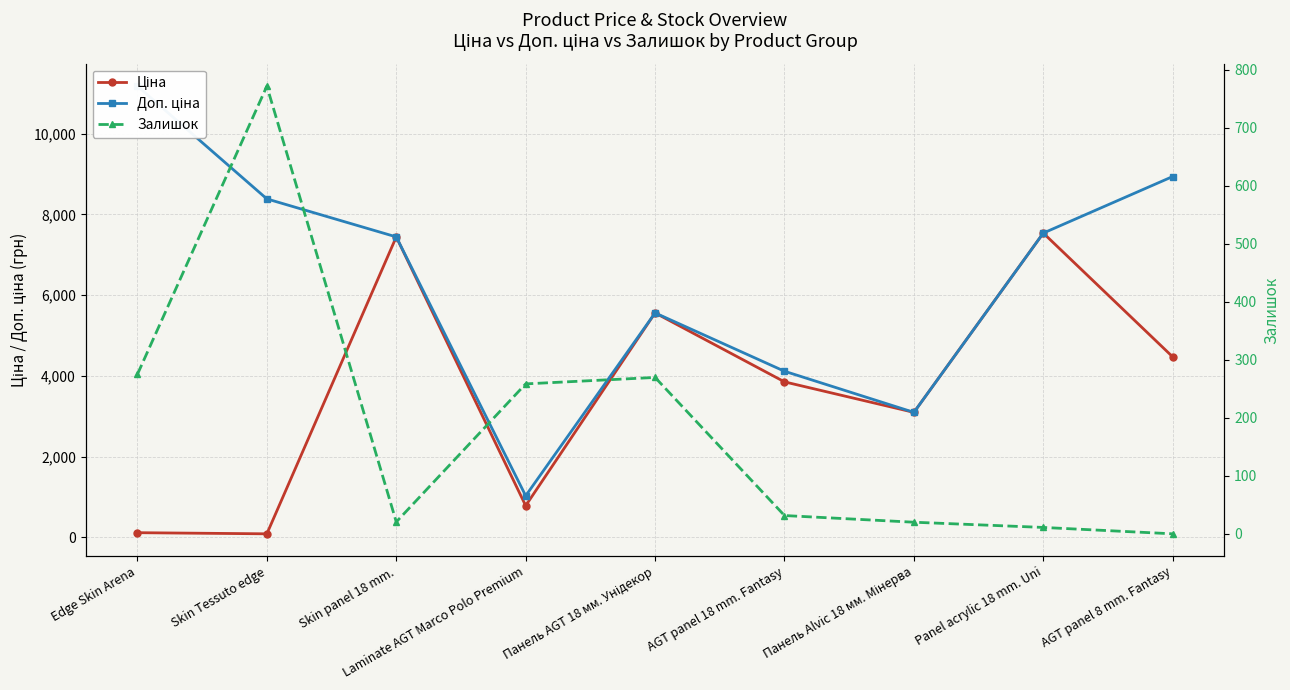

Reading left to right, list all the values displayed in this chart.

Ціна: Edge Skin Arena=111.8	Skin Tessuto edge=83.9	Skin panel 18 mm.=7444.6	Laminate AGT Marco Polo Premium=781.0	Панель AGT 18 мм. Унідекор=5560.3	AGT panel 18 mm. Fantasy=3851.0	Панель Alvic 18 мм. Мінерва=3094.7	Panel acrylic 18 mm. Uni=7539.3	AGT panel 8 mm. Fantasy=4470.6
Доп. ціна: Edge Skin Arena=11182.0	Skin Tessuto edge=8386.5	Skin panel 18 mm.=7444.6	Laminate AGT Marco Polo Premium=1026.3	Панель AGT 18 мм. Унідекор=5560.3	AGT panel 18 mm. Fantasy=4114.1	Панель Alvic 18 мм. Мінерва=3095.0	Panel acrylic 18 mm. Uni=7539.3	AGT panel 8 mm. Fantasy=8941.2
Залишок: Edge Skin Arena=275.0	Skin Tessuto edge=771.5	Skin panel 18 mm.=20.5	Laminate AGT Marco Polo Premium=258.4	Панель AGT 18 мм. Унідекор=269.5	AGT panel 18 mm. Fantasy=31.5	Панель Alvic 18 мм. Мінерва=20.0	Panel acrylic 18 mm. Uni=11.0	AGT panel 8 mm. Fantasy=0.0